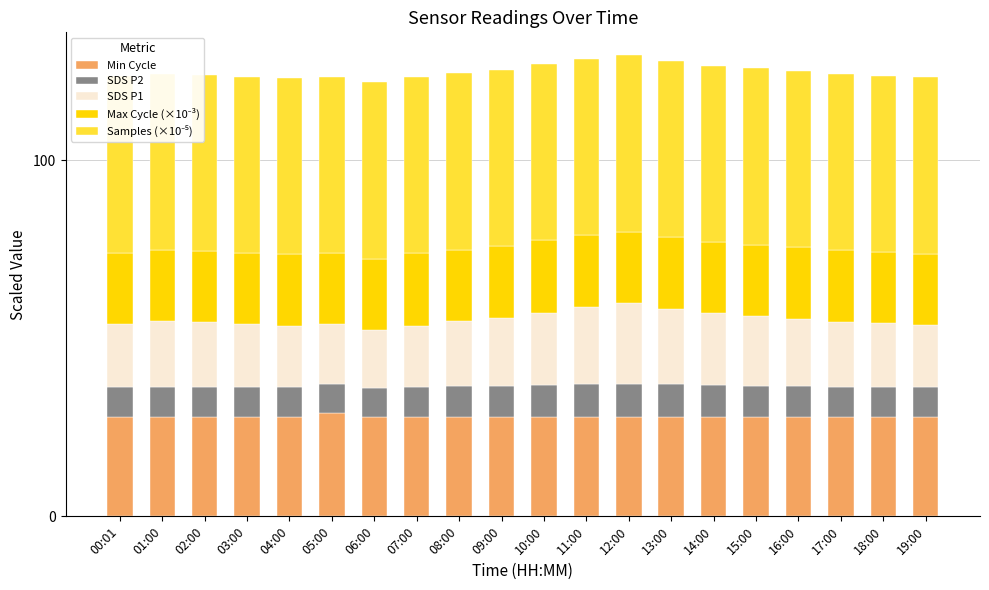

What are all the series names shown in the legend?

Min Cycle, SDS P2, SDS P1, Max Cycle (×10⁻³), Samples (×10⁻⁵)